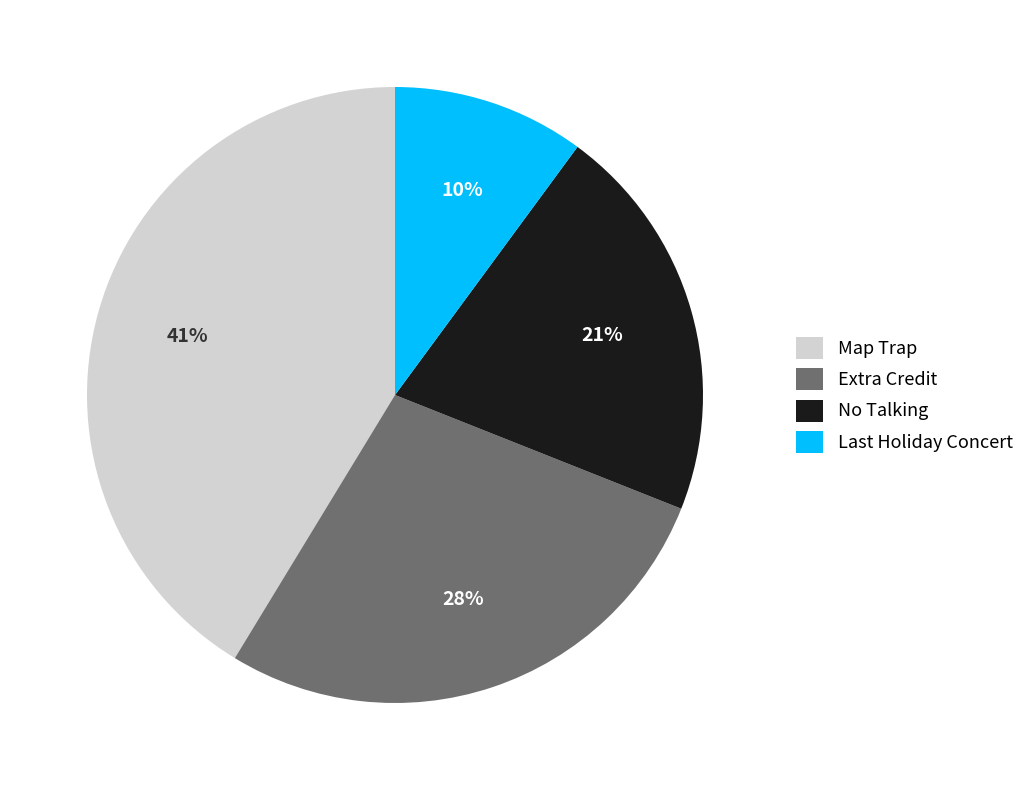

Does Extra Credit account for over 50% of the chart?

No